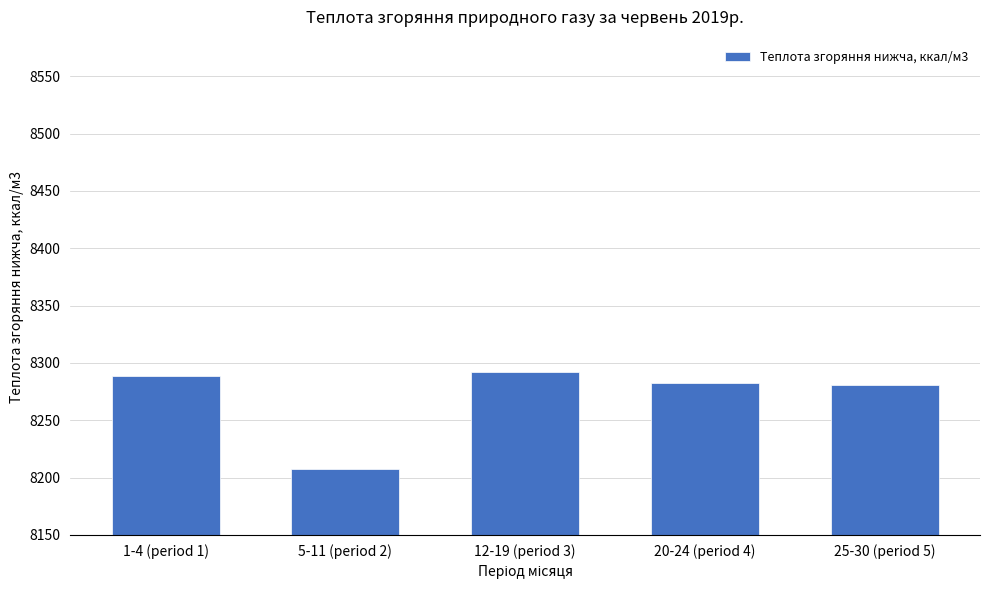

How many series are shown in this chart?

1